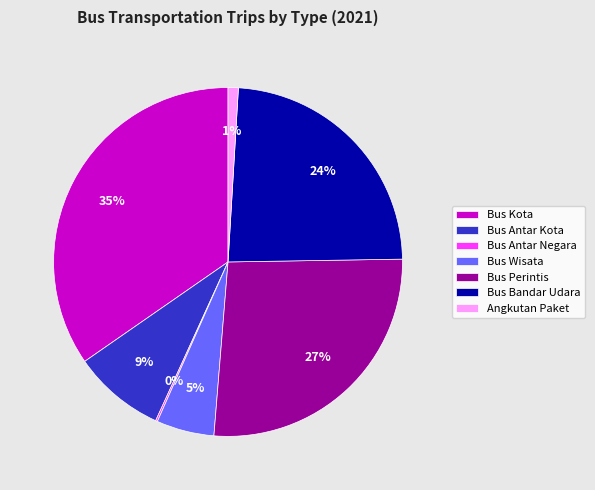

The Bus Wisata slice represents 5% of the pie. True or false?

True